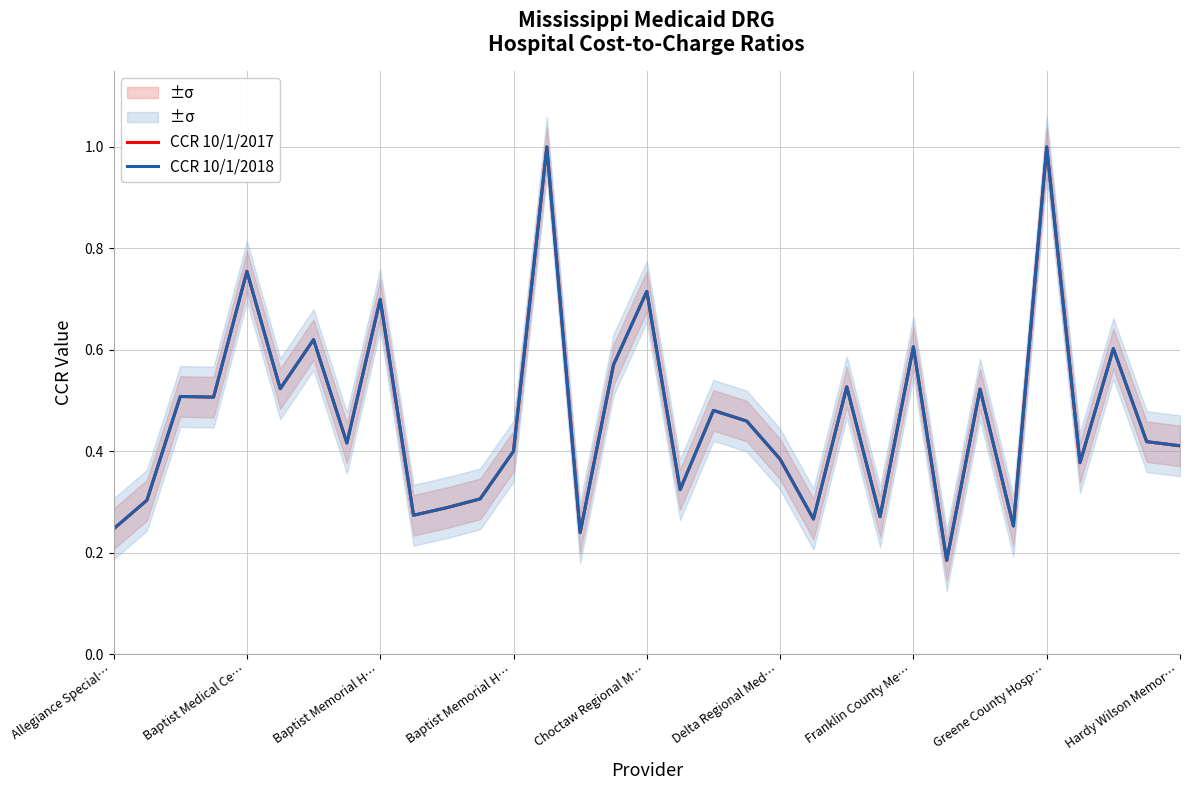

True or false: CCR 10/1/2017 has a value of 0.2 at 17.

False